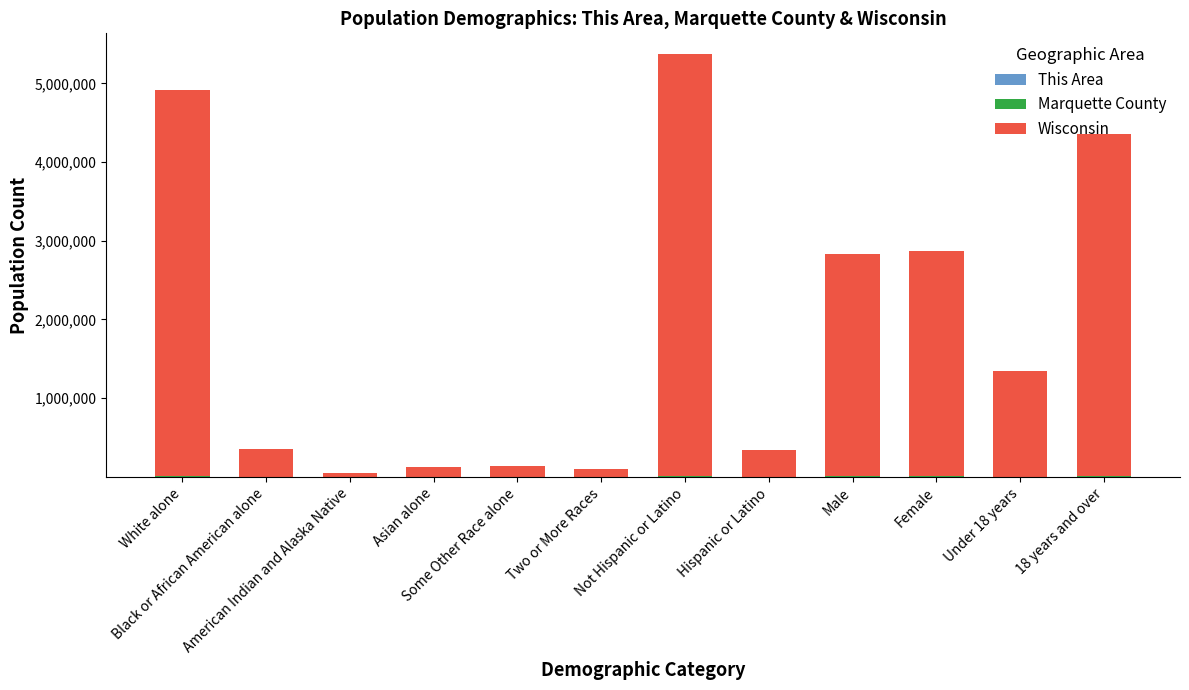

What is the total value across all series at Hispanic or Latino?

336464